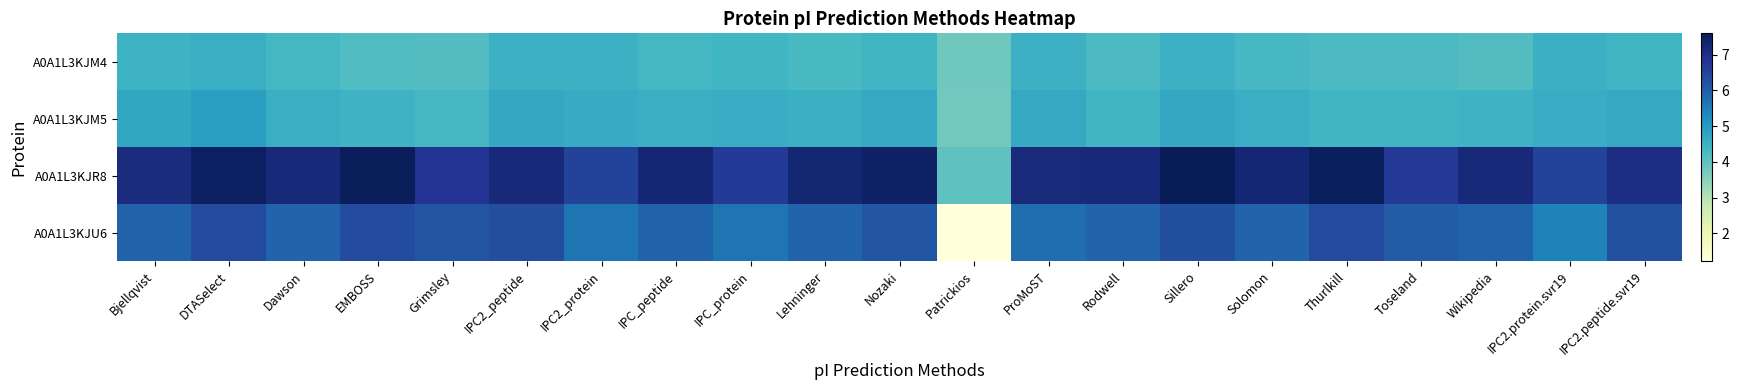

Which series changed the most between Nozaki and Rodwell?

A0A1L3KJU6